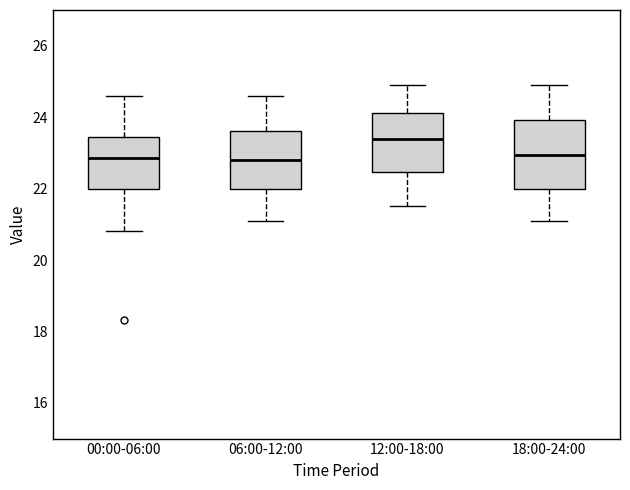

Where is the lower edge of the box for 06:00-12:00 on the y-axis? The values are not printed on the chart, so give them approximately, as read against the axis.

22.0